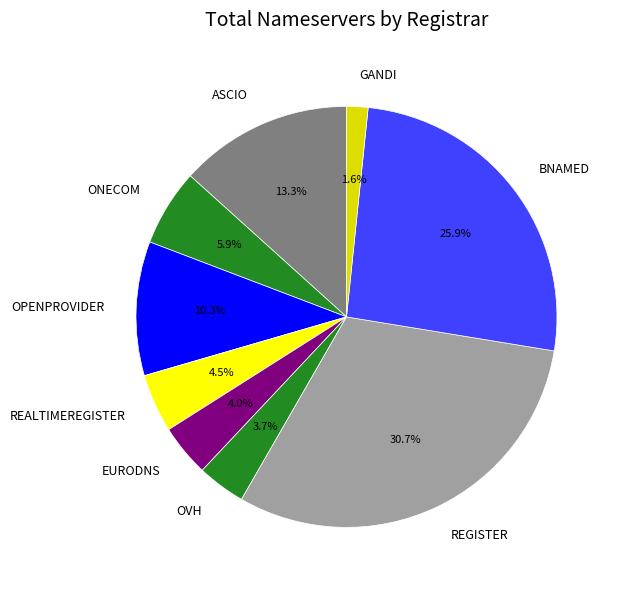

Combined, what portion of the pie is ASCIO and OPENPROVIDER?

23.6%